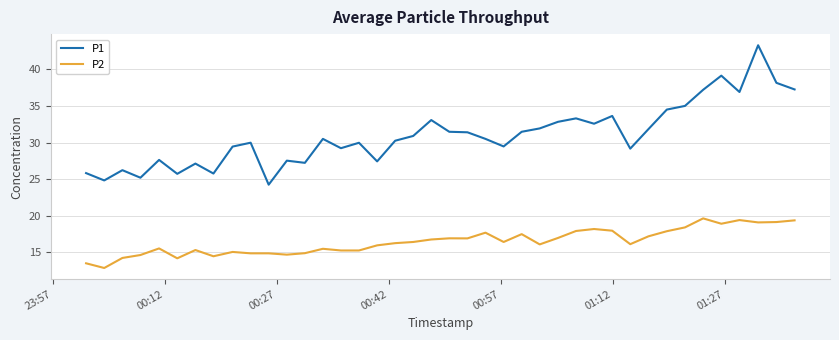

Rank the series by their maximum value, from highest to lowest.

P1, P2